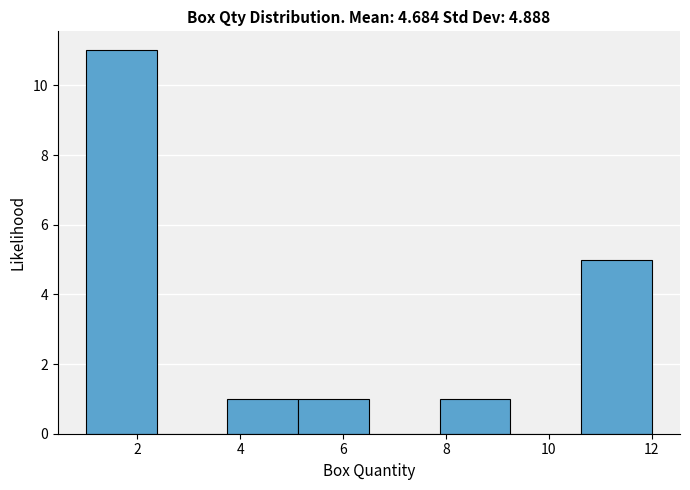

Which range on the x-axis has the tallest bar?

1.0 to 2.4